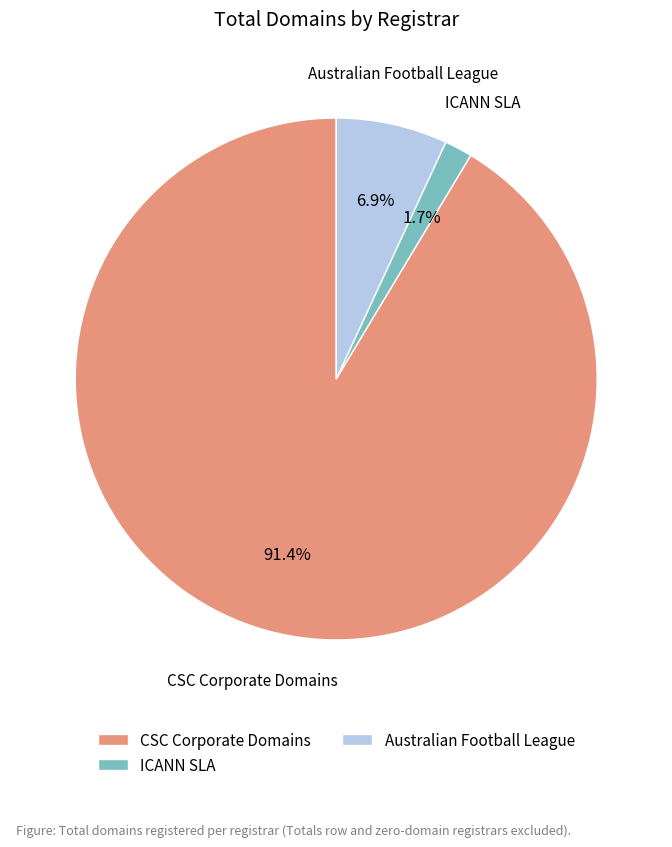

Between Australian Football League and CSC Corporate Domains, which is larger?

CSC Corporate Domains